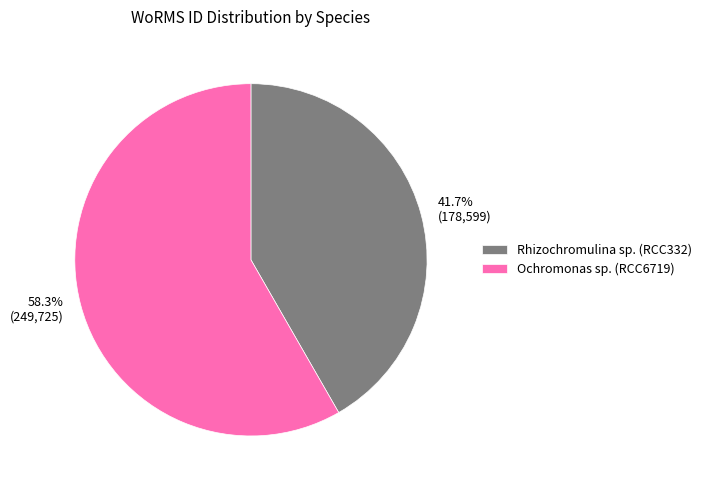

Which has a higher value, Rhizochromulina sp. (RCC332) or Ochromonas sp. (RCC6719)?

Ochromonas sp. (RCC6719)